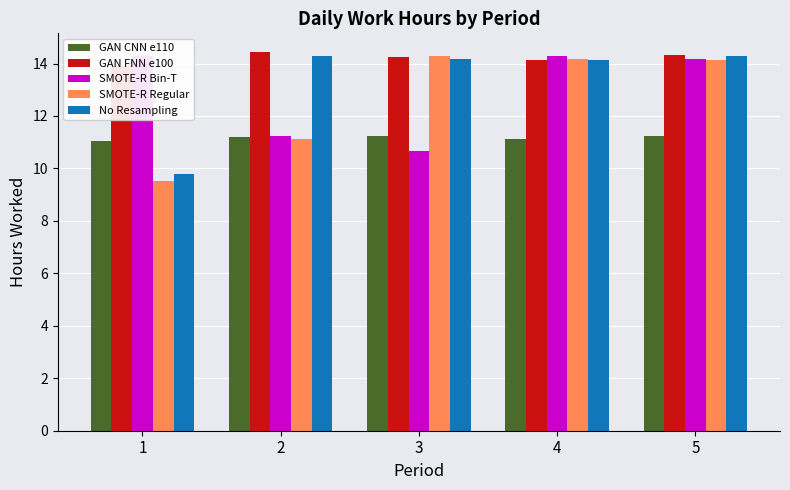

How many GAN FNN e100 values are between 14 and 15?

4